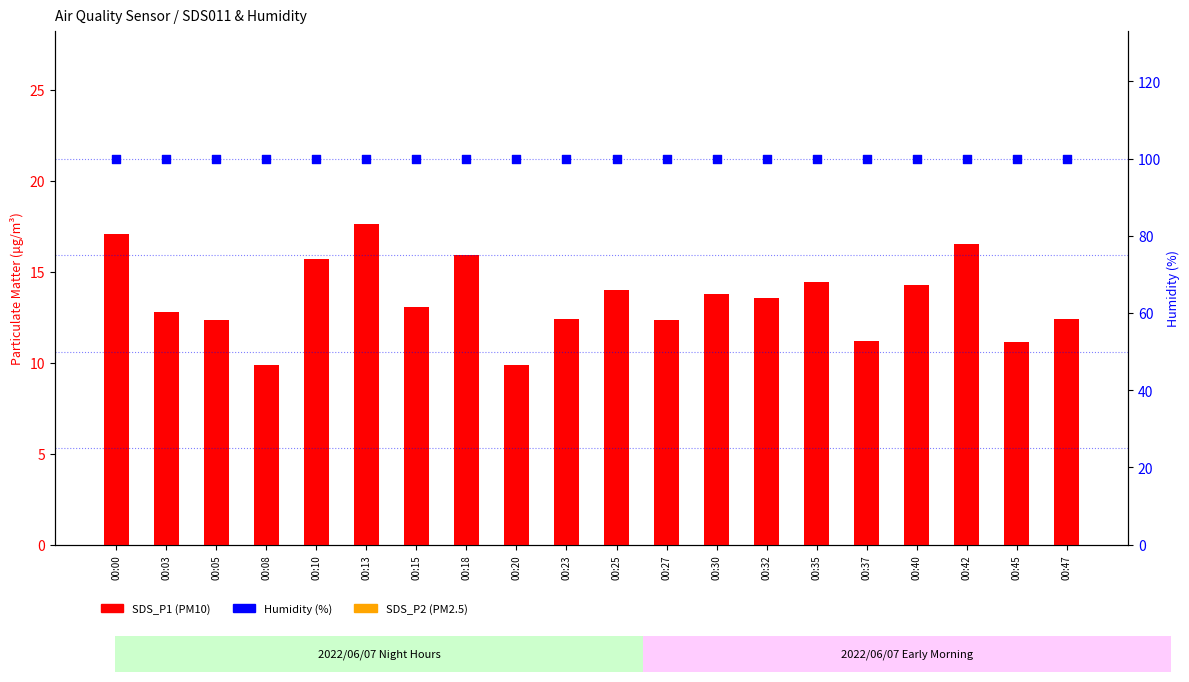

At how many categories does at least one series exceed 27?

20